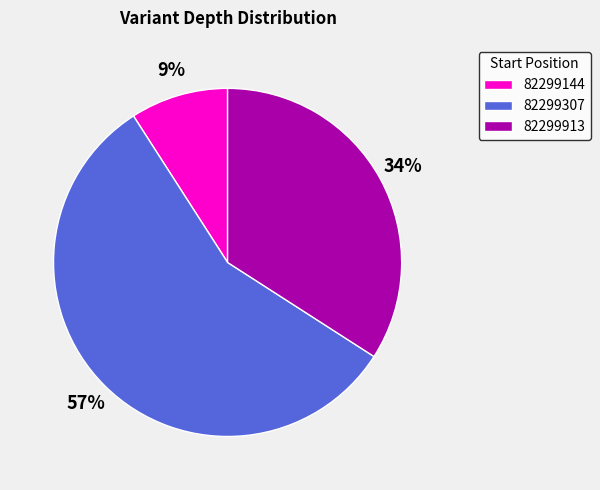

Which slice represents more than half of the pie?

82299307